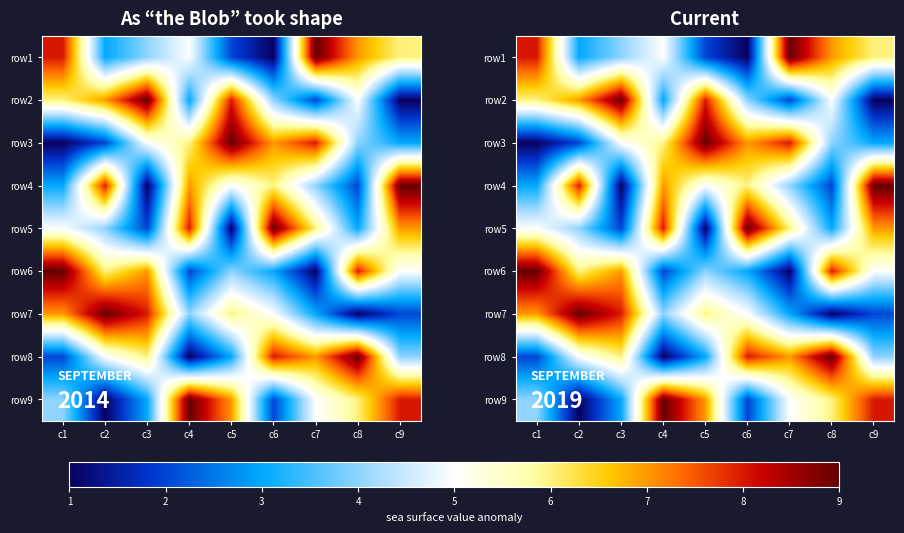

Which has a higher value, c3 or c4?

c4